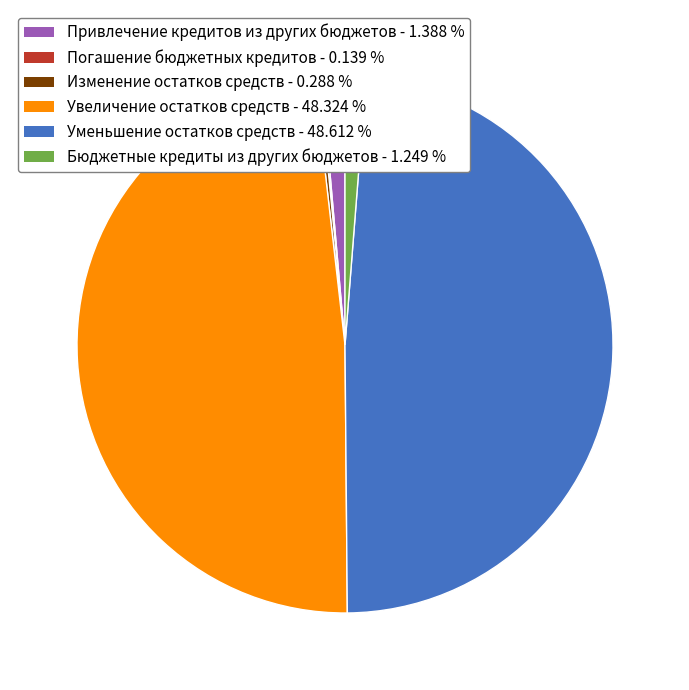

Is Увеличение остатков средств the majority of the pie?

No